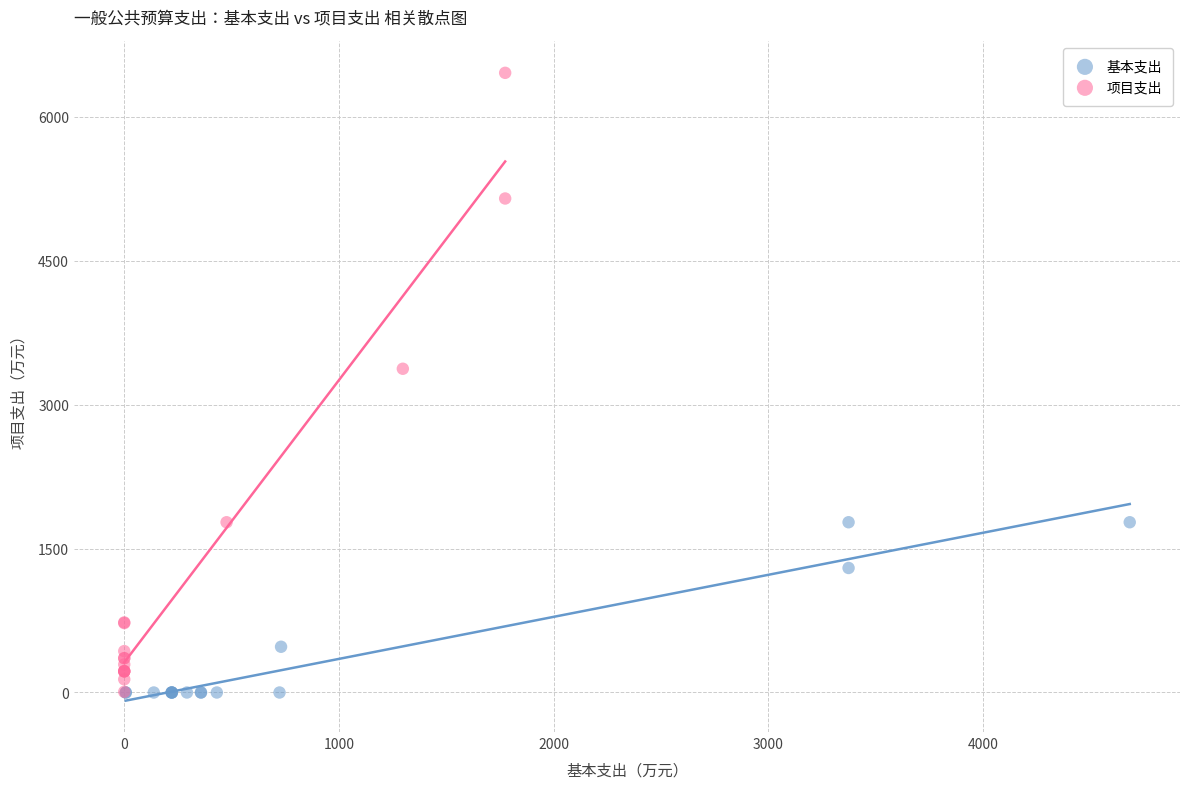

What are all the series names shown in the legend?

基本支出, 项目支出